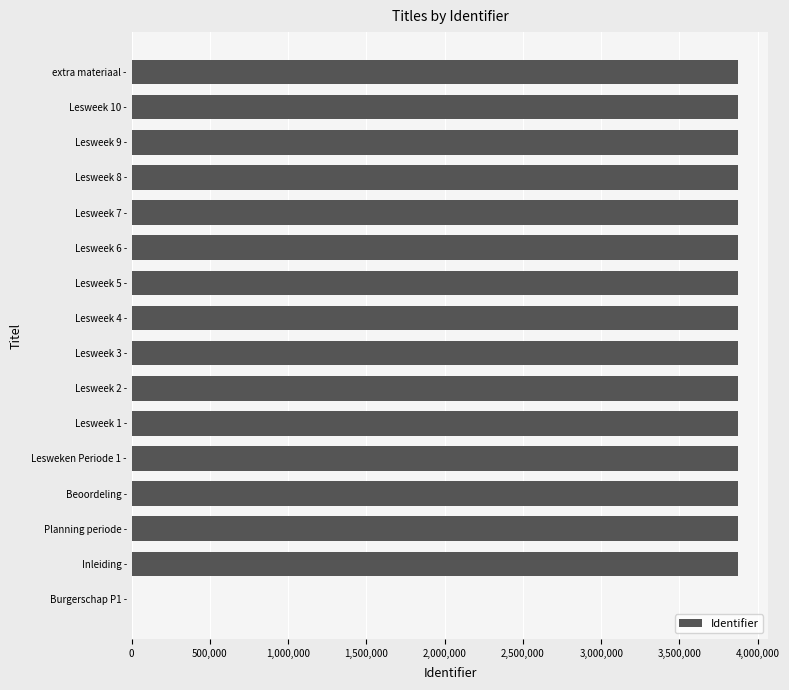

Are the bars grouped side by side (vs. stacked)?

No